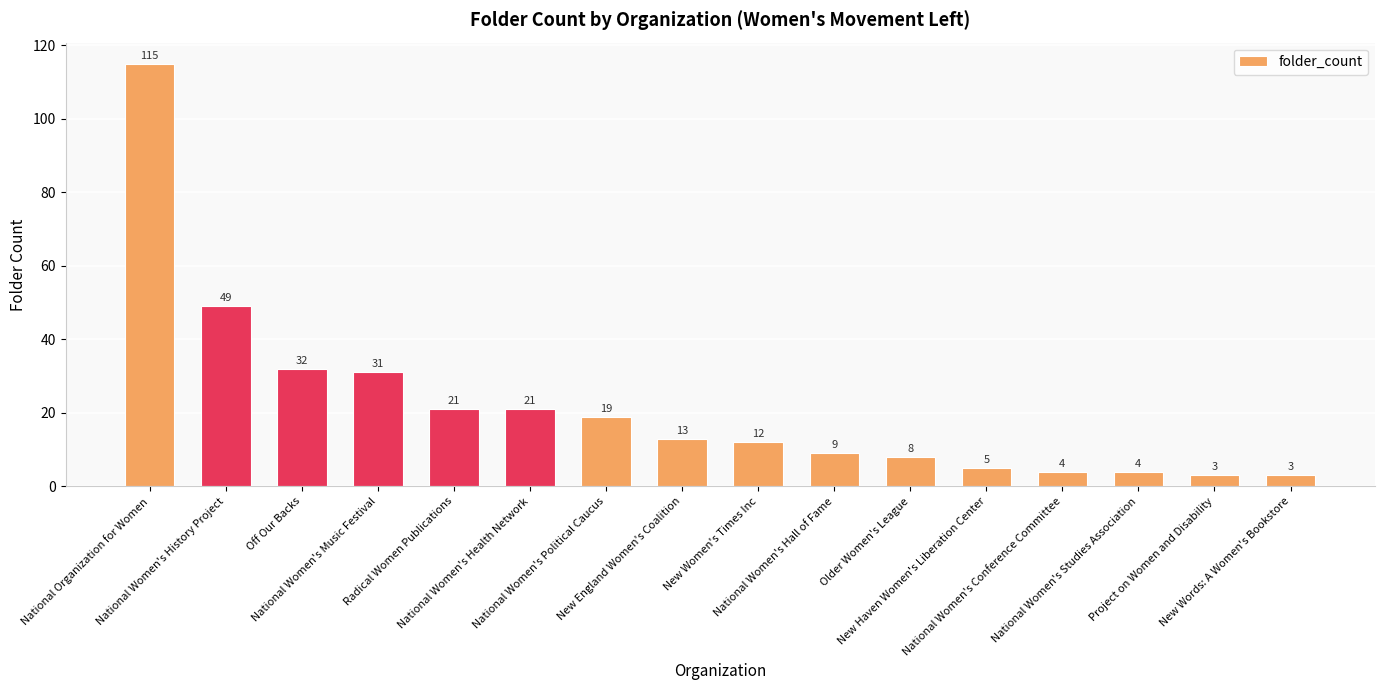

What is the maximum value shown in the chart?

115